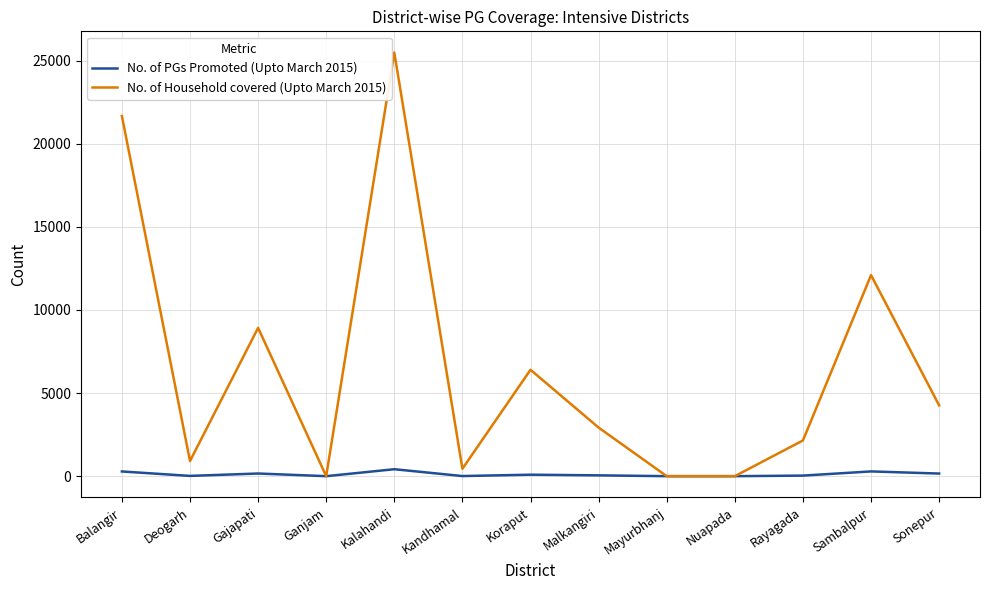

At which category is the sum across all series the highest?

Kalahandi